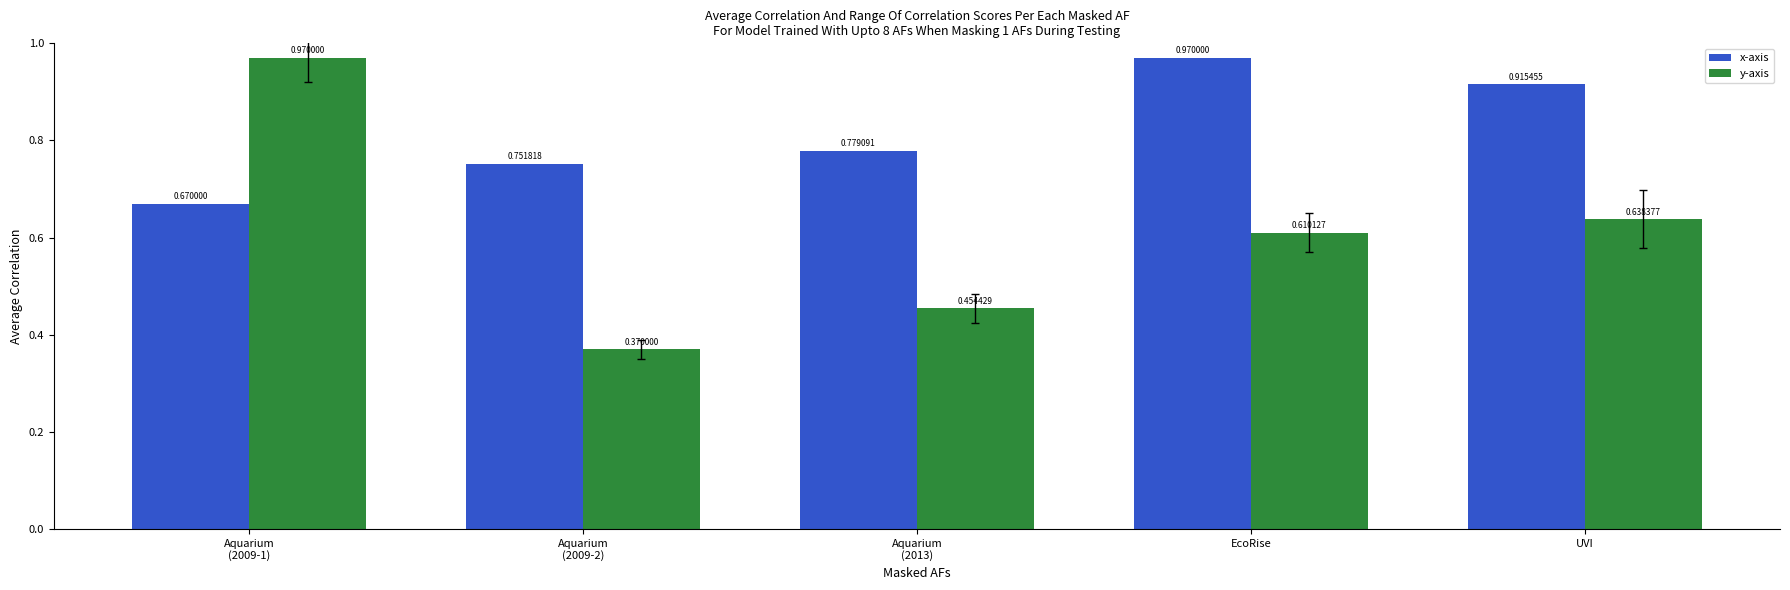

Which series has the largest total across all categories?

x-axis